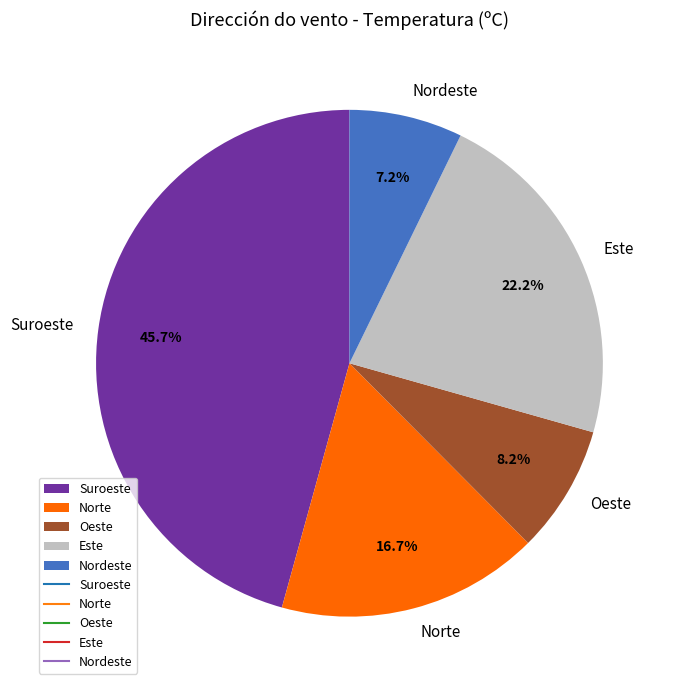

What portion of the pie excludes Norte?

83.3%